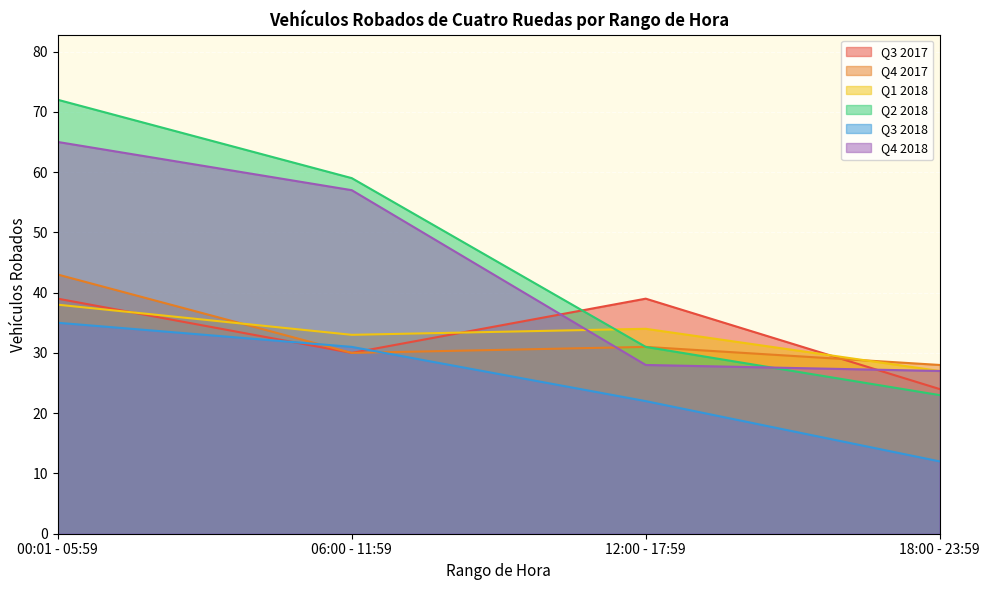

How many distinct data groups are displayed?

6